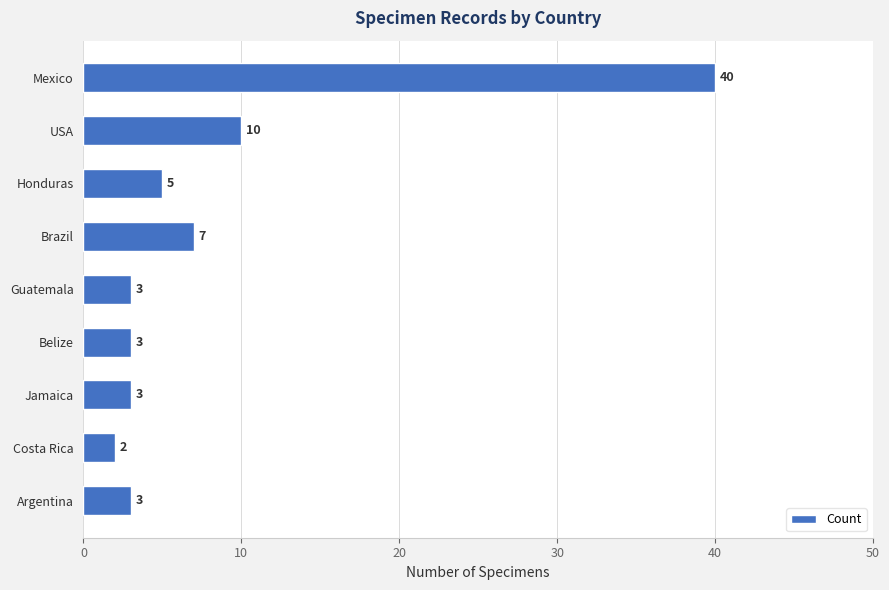

What is the ratio of the value at Argentina to the value at Jamaica?

1.0